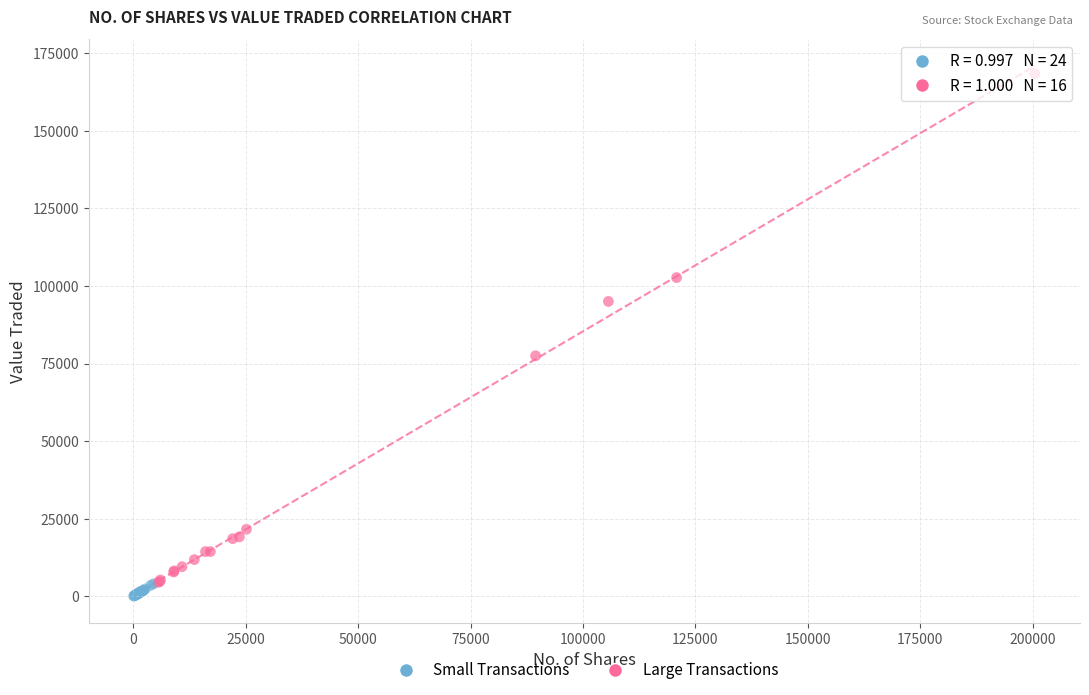

Which series has the widest spread of Y values?

Large Transactions